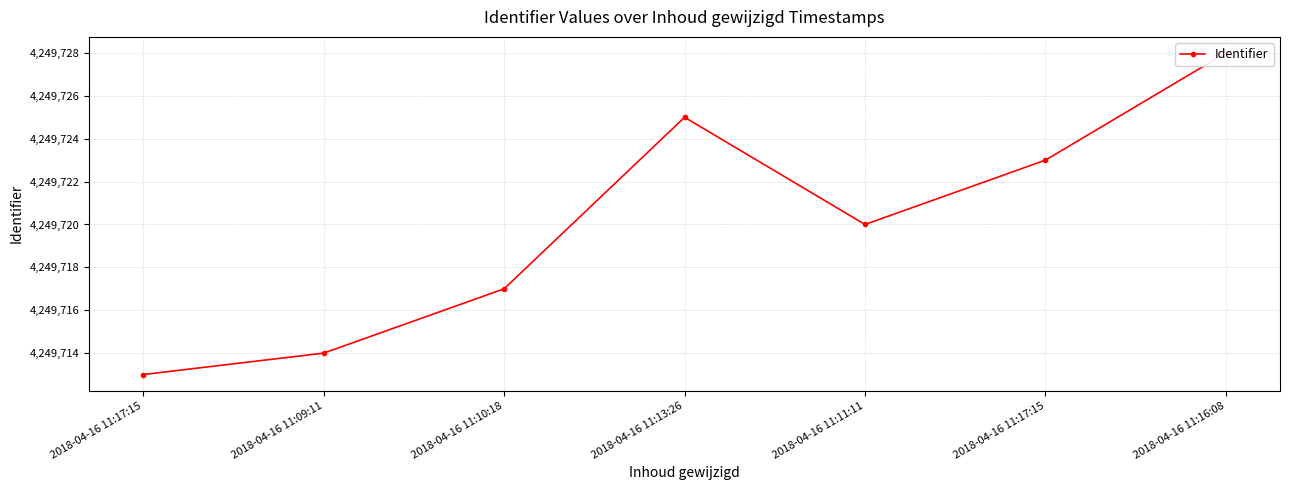

Is it true that the value at 2018-04-16 11:17:15 is 6969981?

False